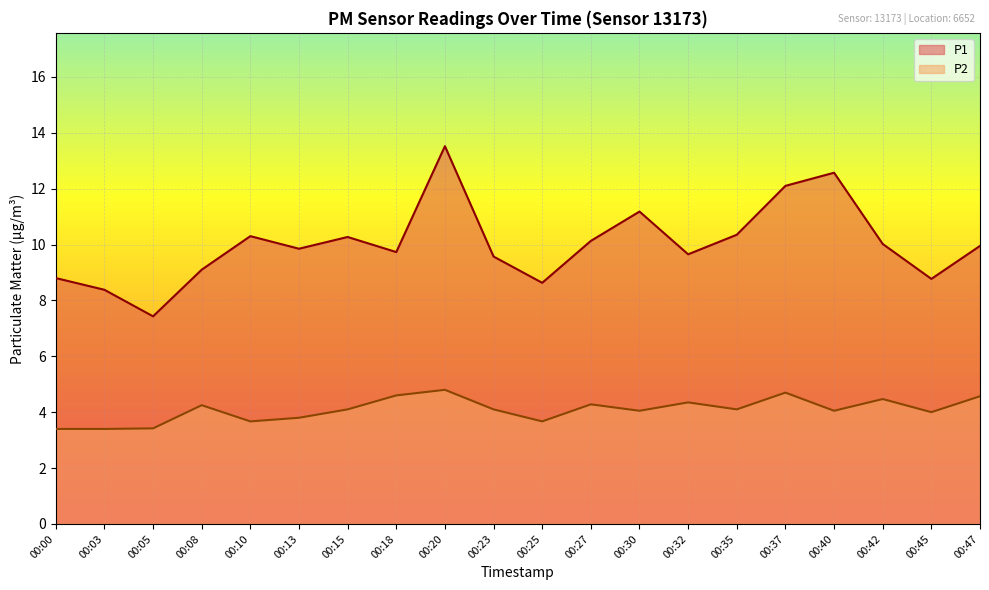

List the labels in order of P2 value, smallest first.

00:00, 00:03, 00:05, 00:10, 00:25, 00:13, 00:45, 00:30, 00:40, 00:15, 00:23, 00:35, 00:08, 00:27, 00:32, 00:42, 00:47, 00:18, 00:37, 00:20